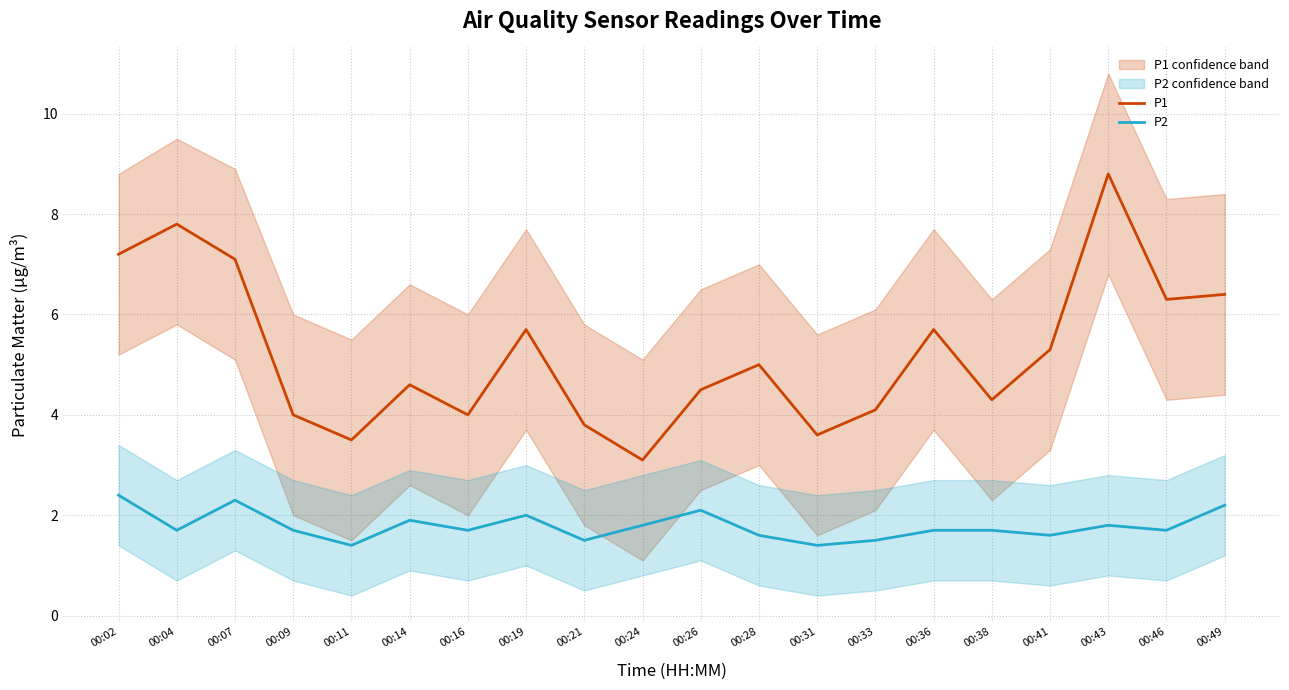

How many interior local peaks does the P2 series have?

5